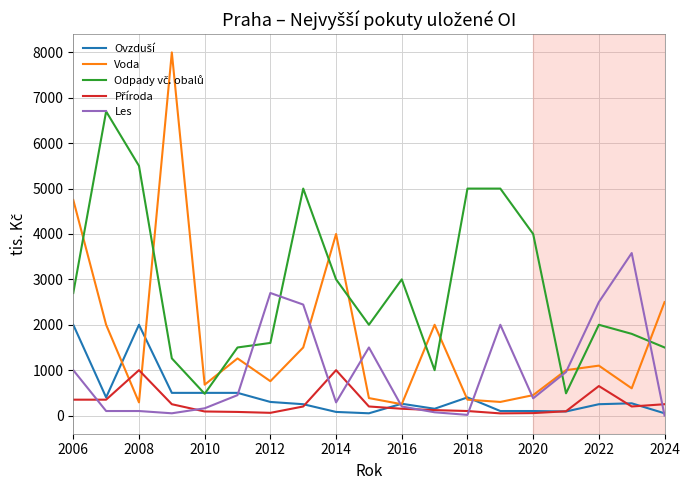

How many categories are shown in the chart?

19